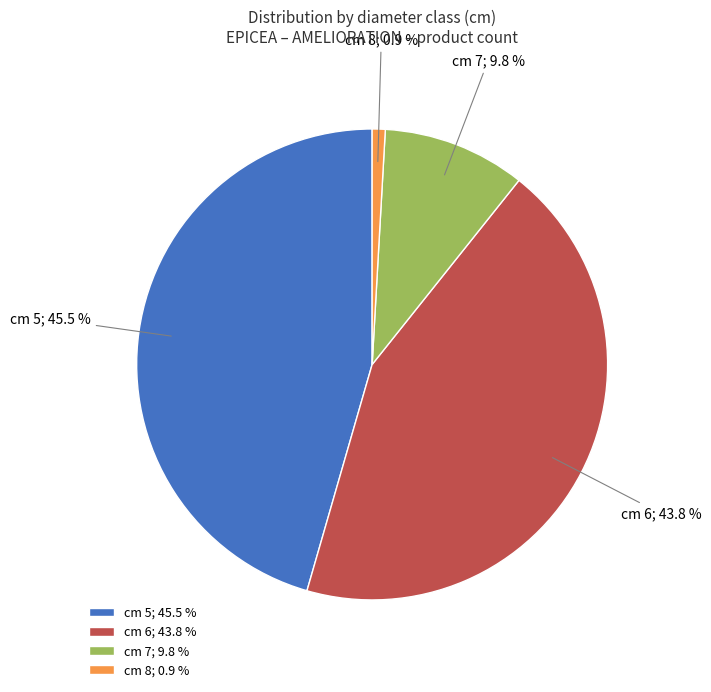

Which slice is the smallest?

cm 8; 0.9 %